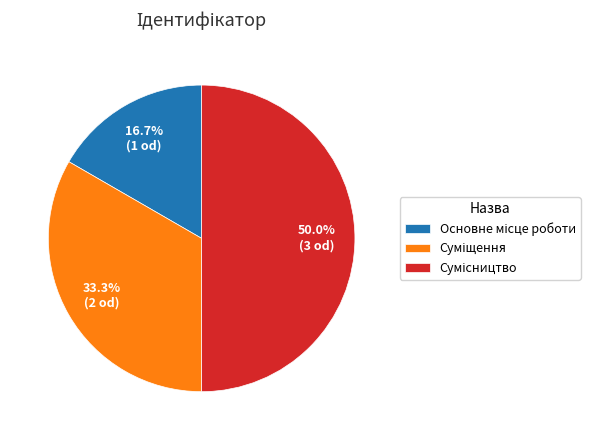

The Сумісництво slice represents 55% of the pie. True or false?

False